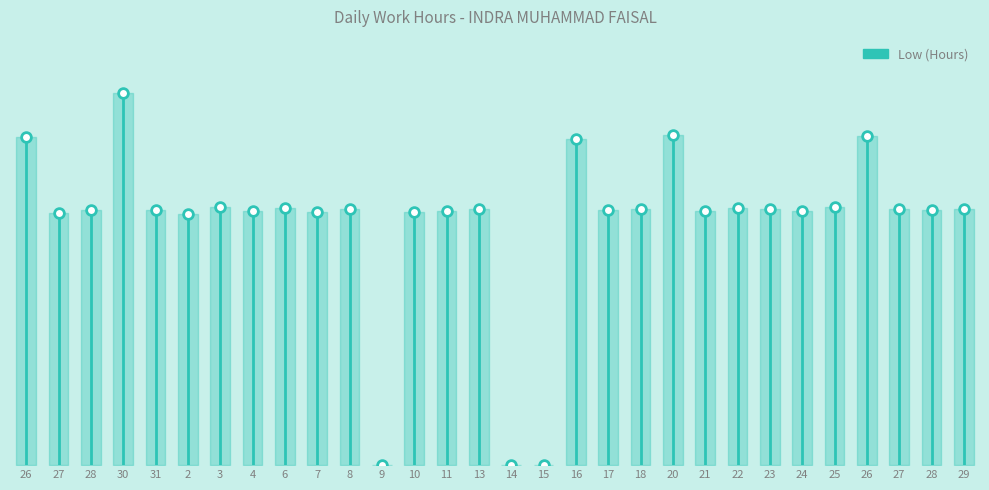

Between 16 and 24, which is larger?

16